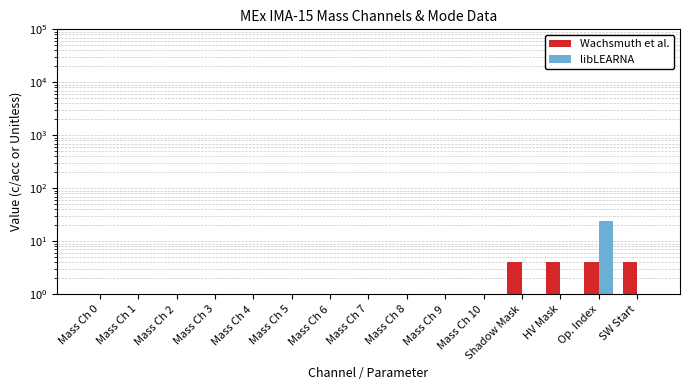

What is the label of the 6th bar from the right?

Mass Ch 9